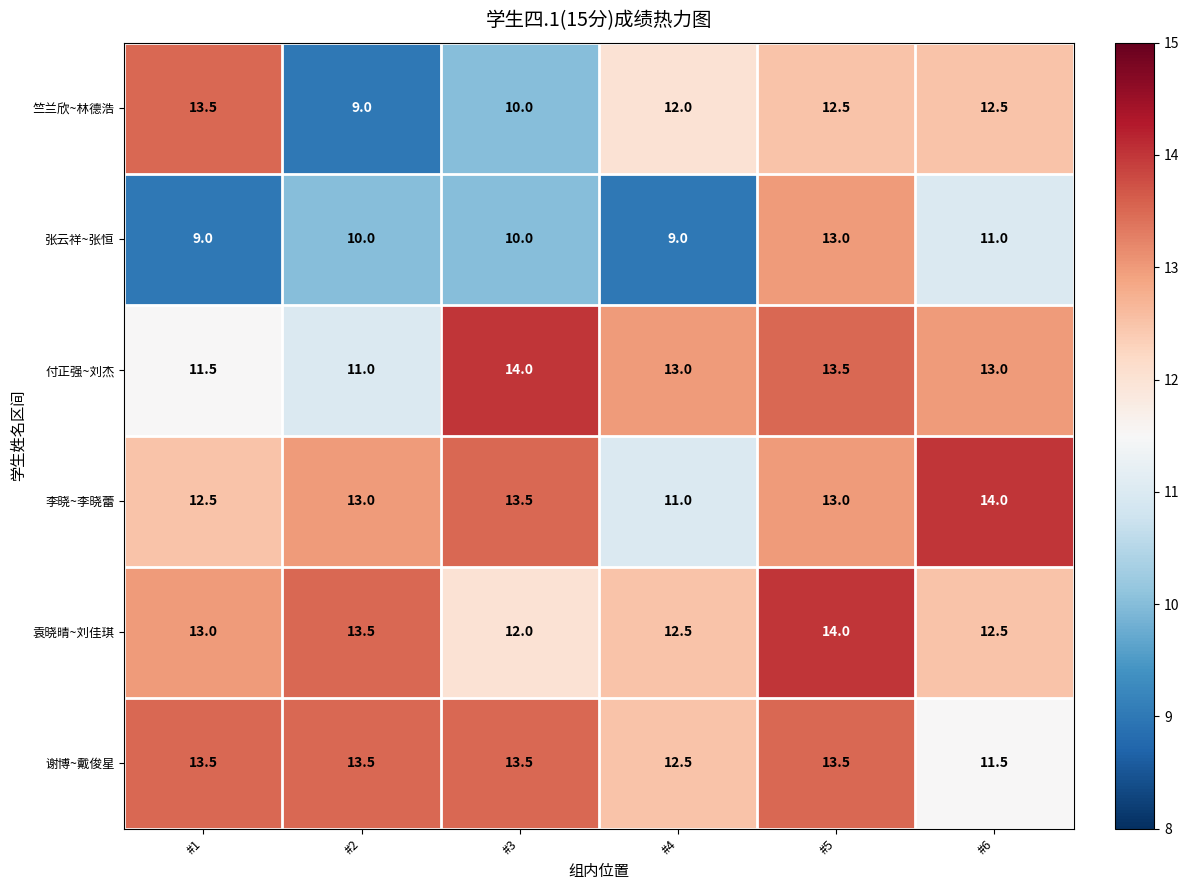

Which category has the lowest value in the 袁晓晴~刘佳琪 series?

#3